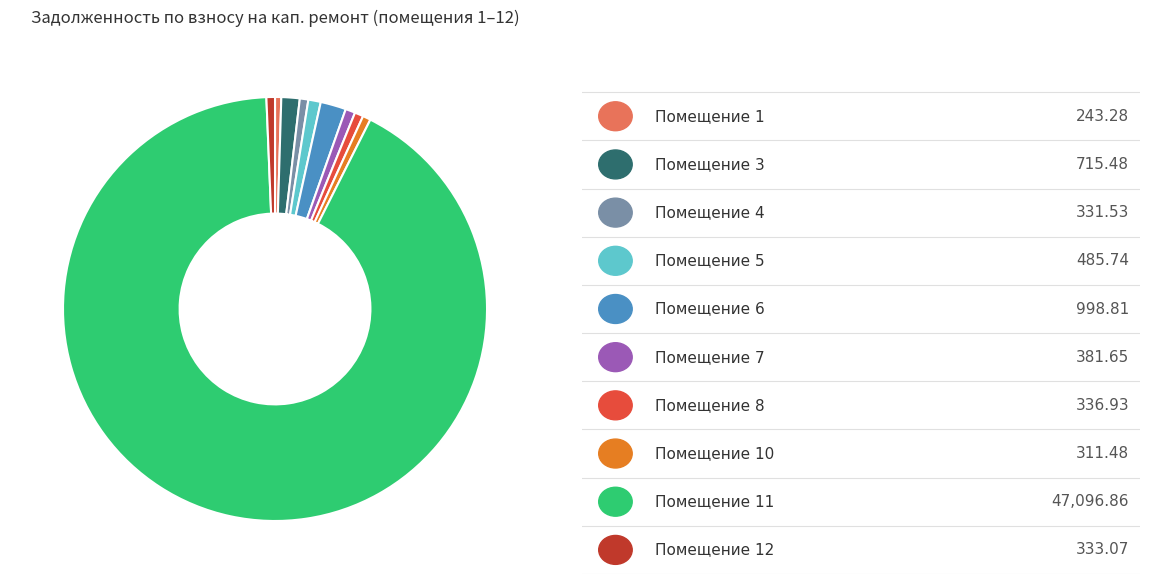

Does any single category account for the majority?

Yes